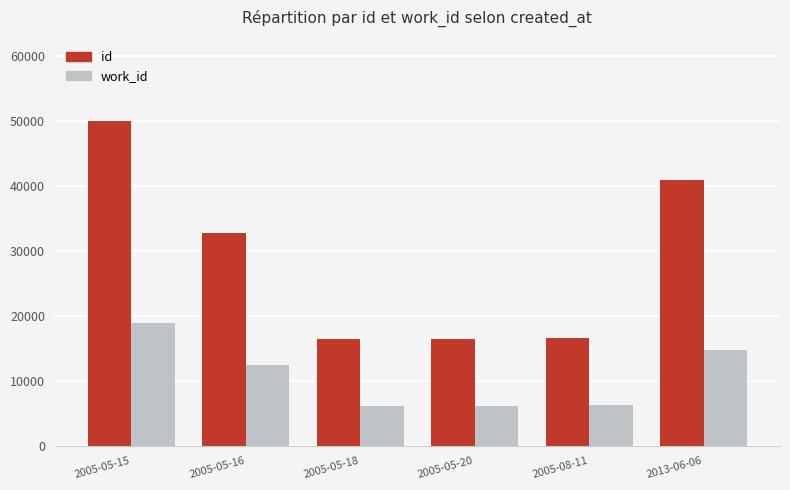

What is the total value across all series at 2013-06-06?

55721